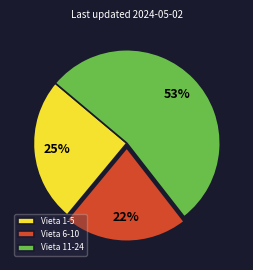

The Vieta 6-10 slice represents 22% of the pie. True or false?

True